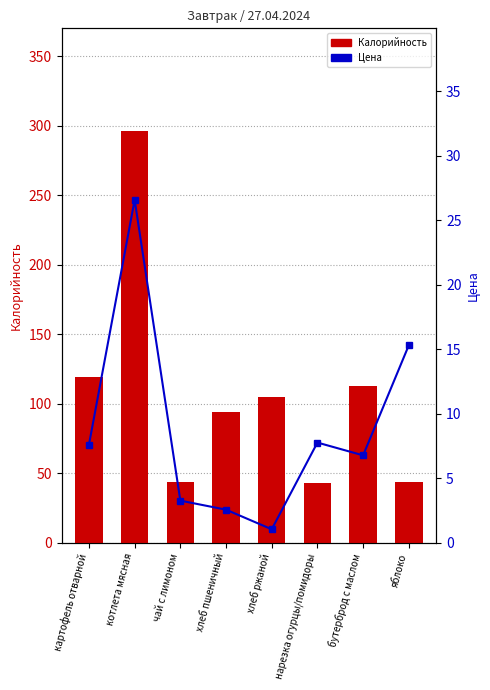

What are all the series names shown in the legend?

Калорийность, Цена